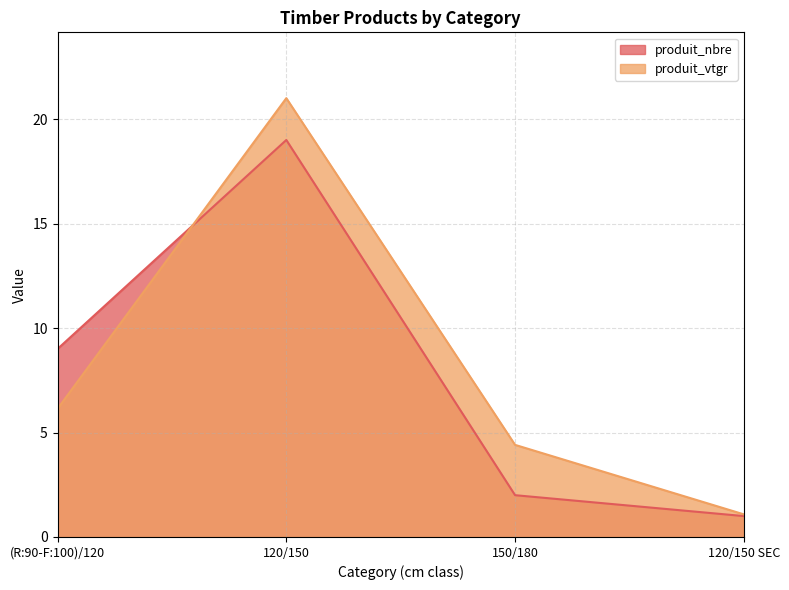

What is the difference between the maximum and minimum values in the produit_vtgr series?

19.9